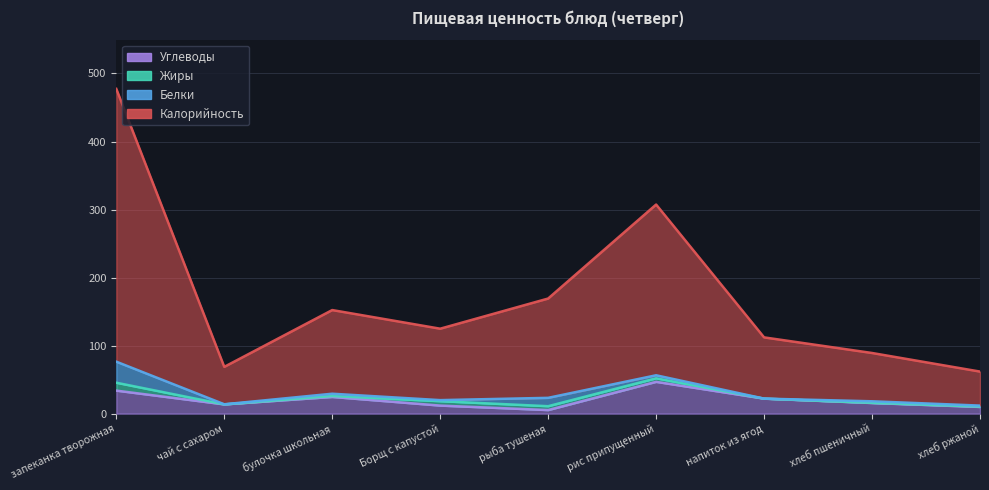

True or false: Углеводы and Калорийность intersect in this chart.

False